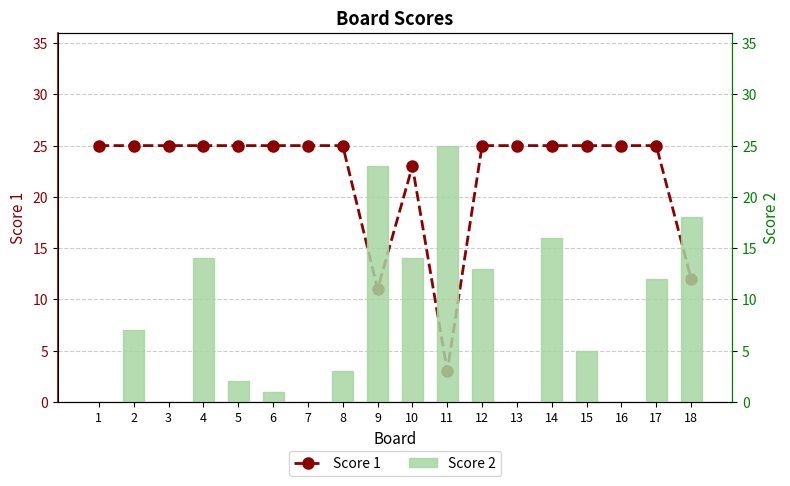

Read the Score 1 value at 7.

25